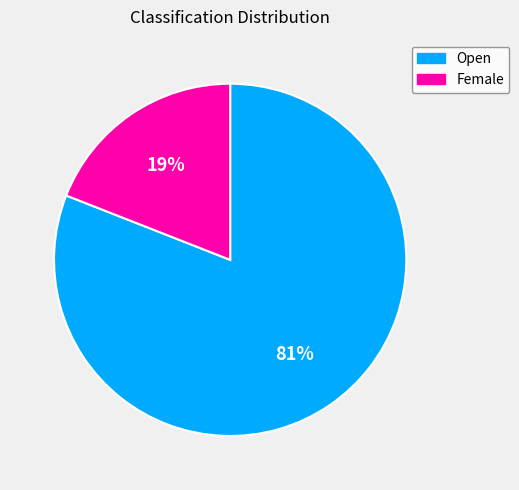

Count the number of slices in the pie.

2